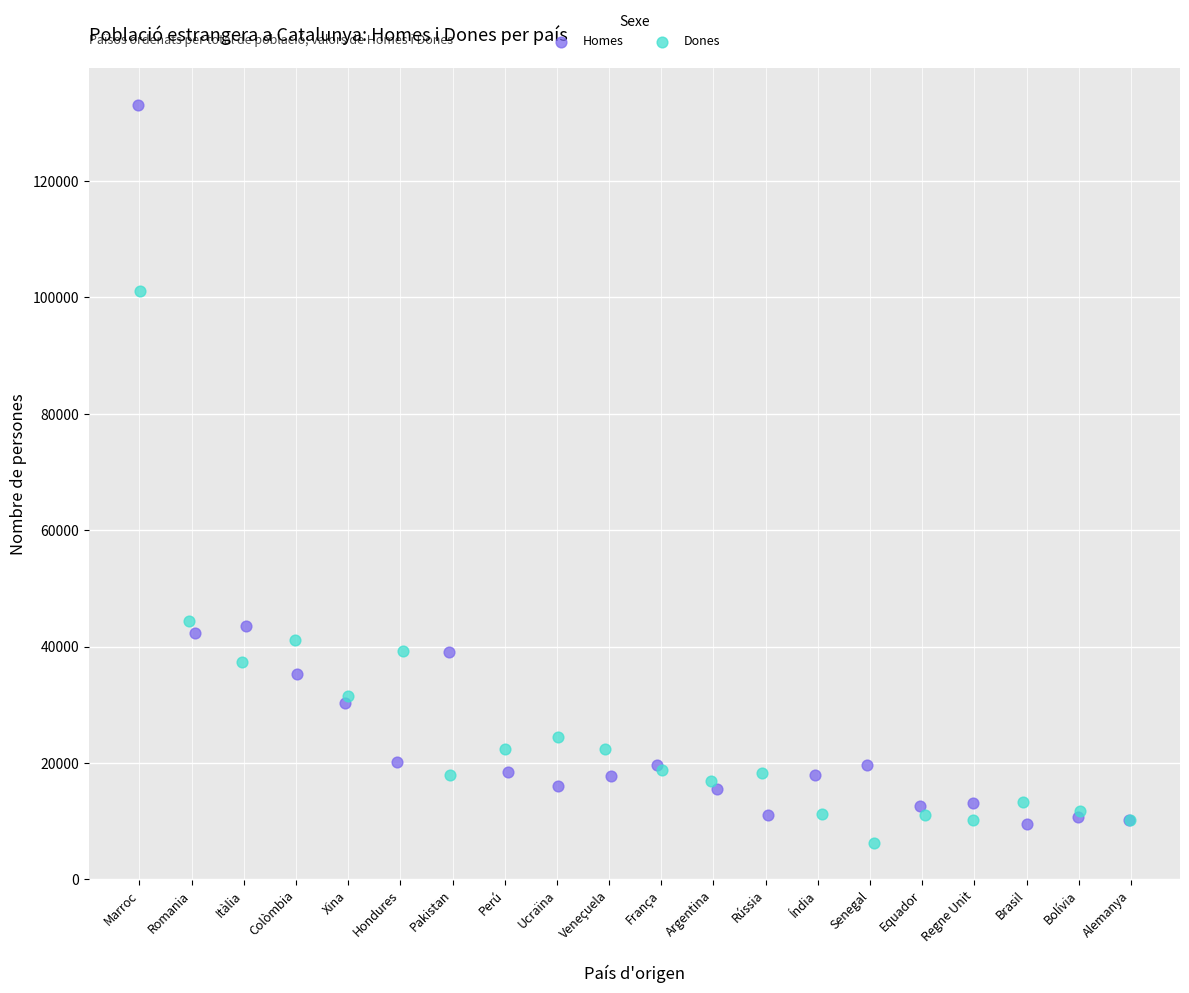

Which series has the largest Y range (max minus min)?

Homes